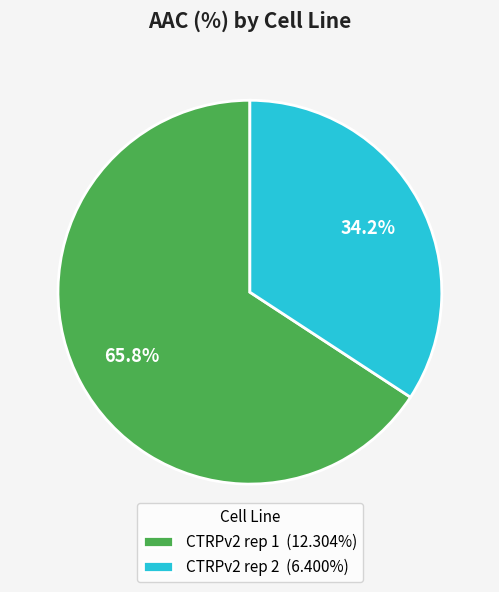

Which category accounts for the majority?

CTRPv2 rep 1